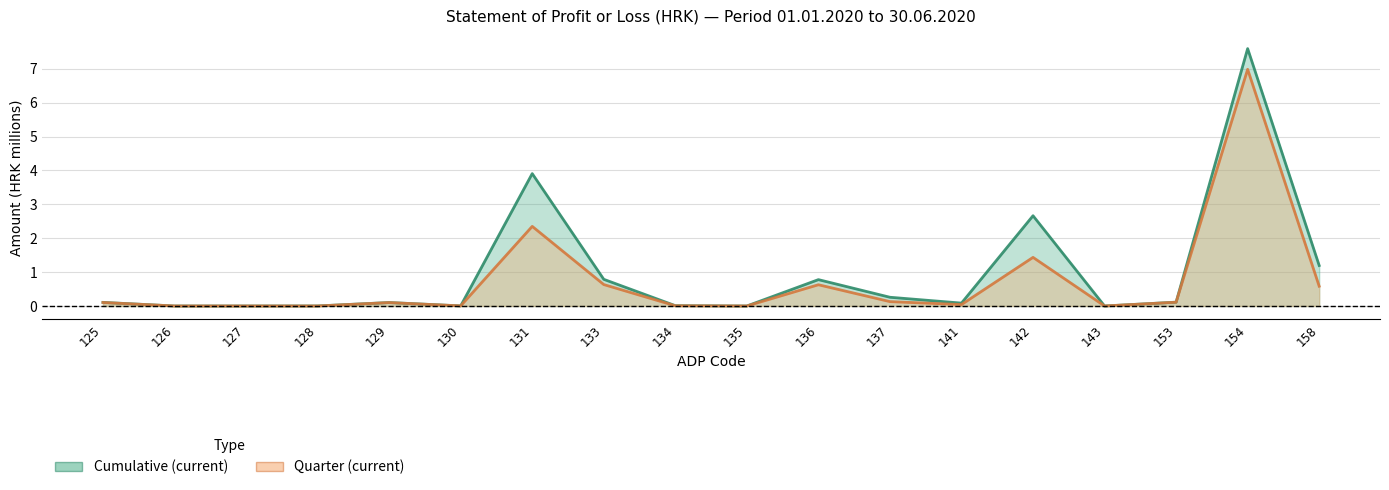

Does the chart display data point markers on the line(s)?

No